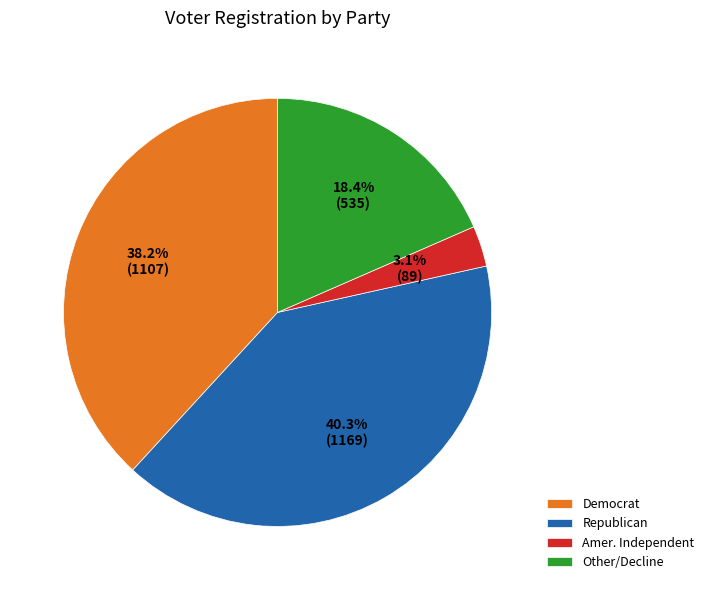

Between Other/Decline and Amer. Independent, which is larger?

Other/Decline